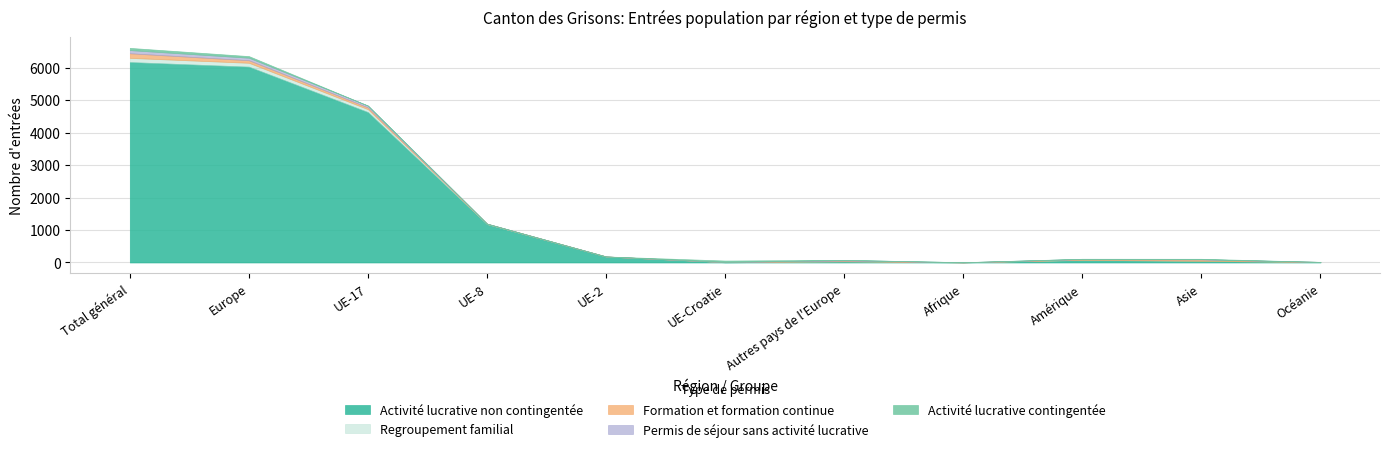

What is the spread (max minus min) of values at UE-17?

4630